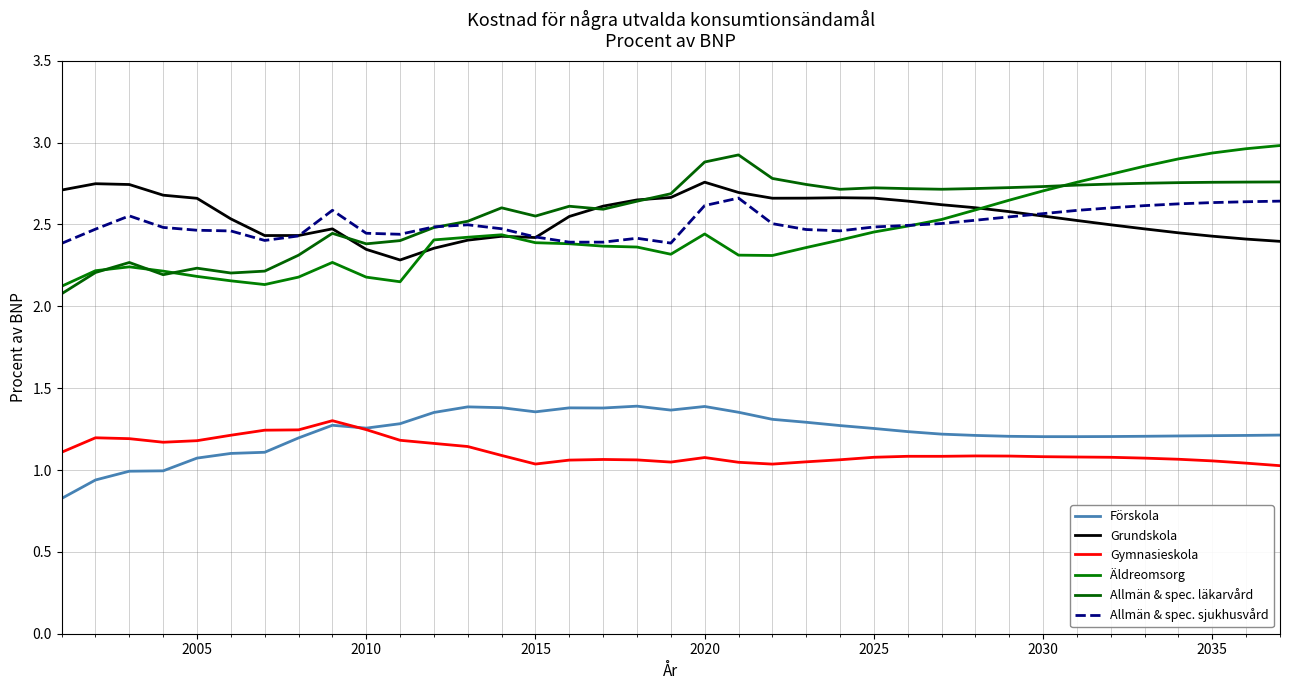

What is the difference between the maximum and minimum values in the Allmän & spec. läkarvård series?

0.8